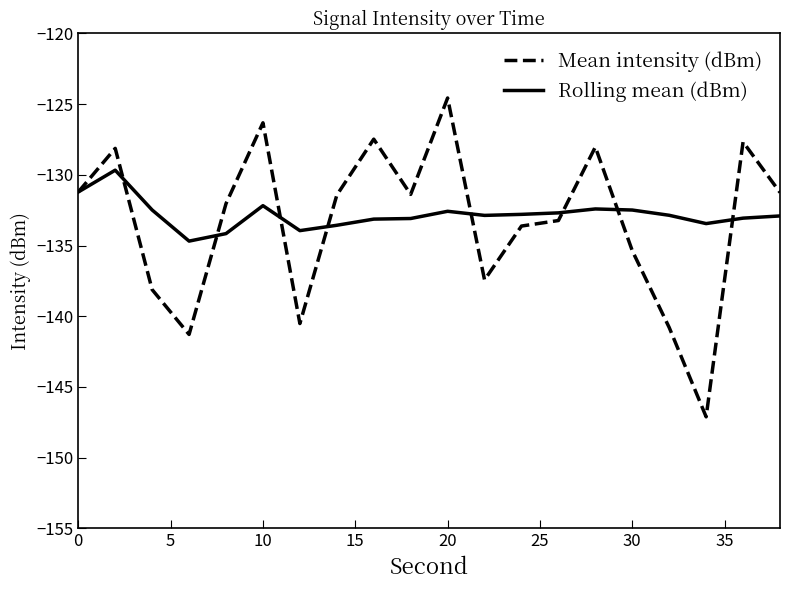

Which series has the largest range (max minus min)?

Mean intensity (dBm)